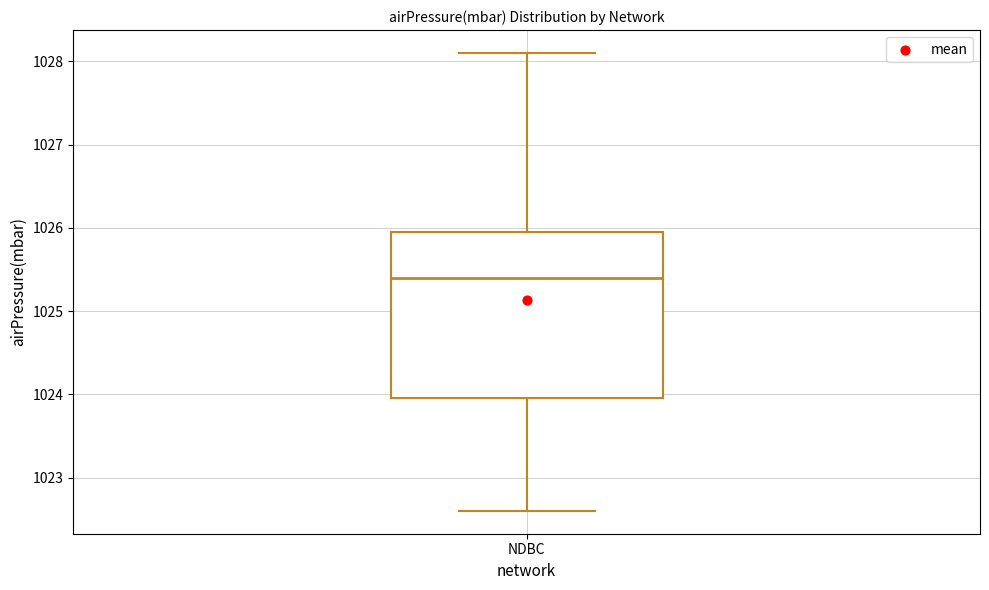

Read this box plot against the y-axis: the position of the median line, the range covered by the box, and the ends of both whiskers. The values are not printed on the chart, so give them approximately, as read against the axis.

median 1025.4, box 1024.0 to 1026.0, whiskers 1022.6 to 1028.1